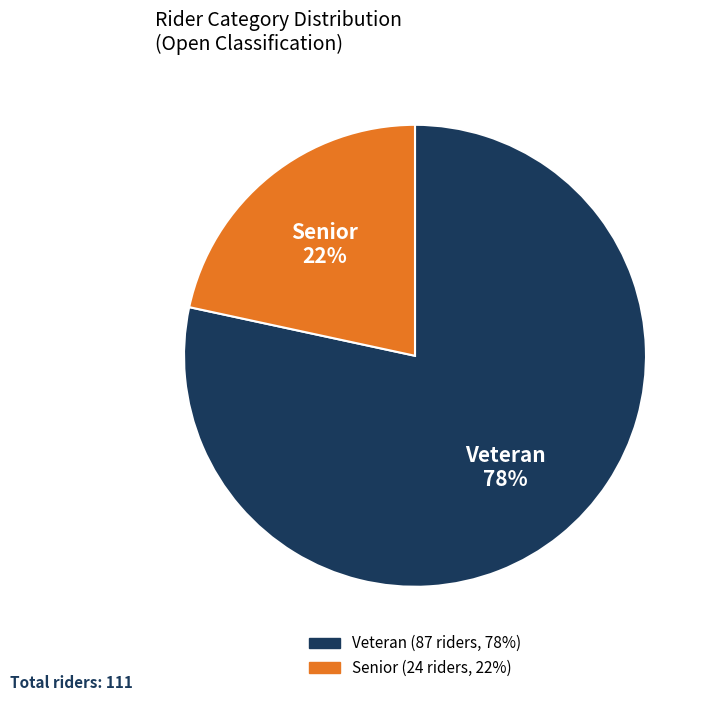

Is the sum of Veteran and Senior greater than half?

Yes